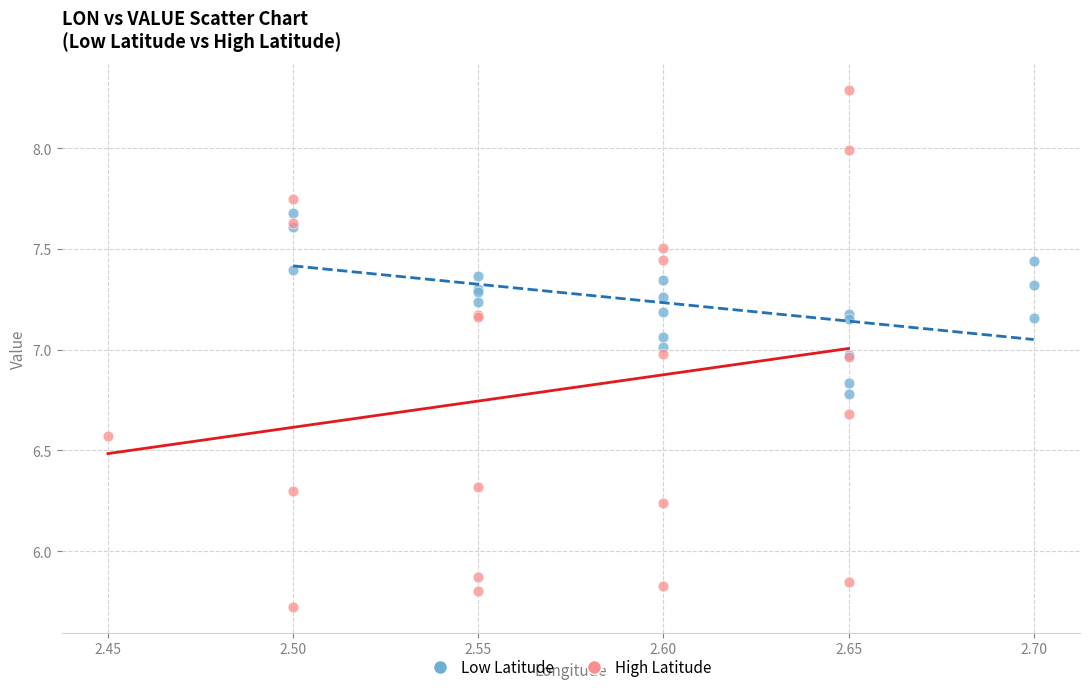

Which series reaches the minimum Y coordinate?

High Latitude